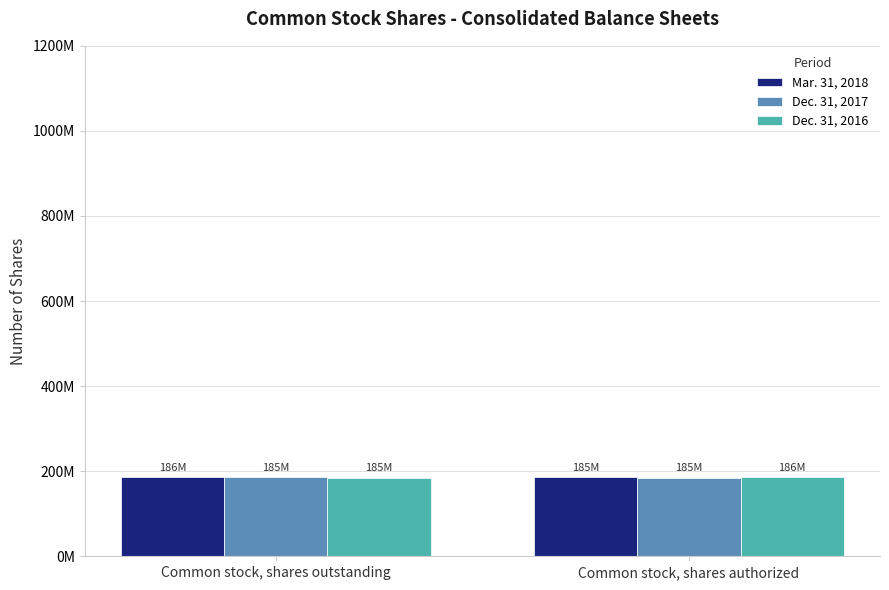

At Common stock, shares outstanding, list the series in order from smallest to largest.

Dec. 31, 2016, Dec. 31, 2017, Mar. 31, 2018